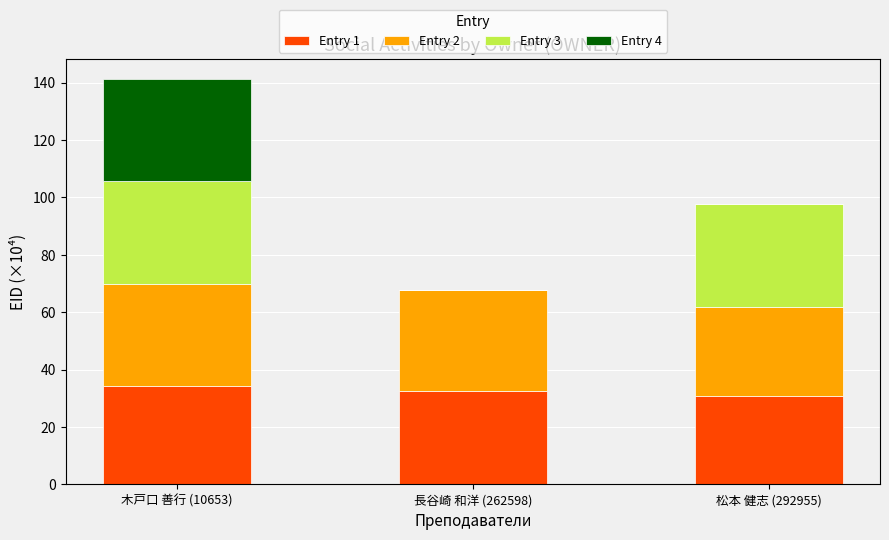

How many data points in Entry 1 are above 32?

2